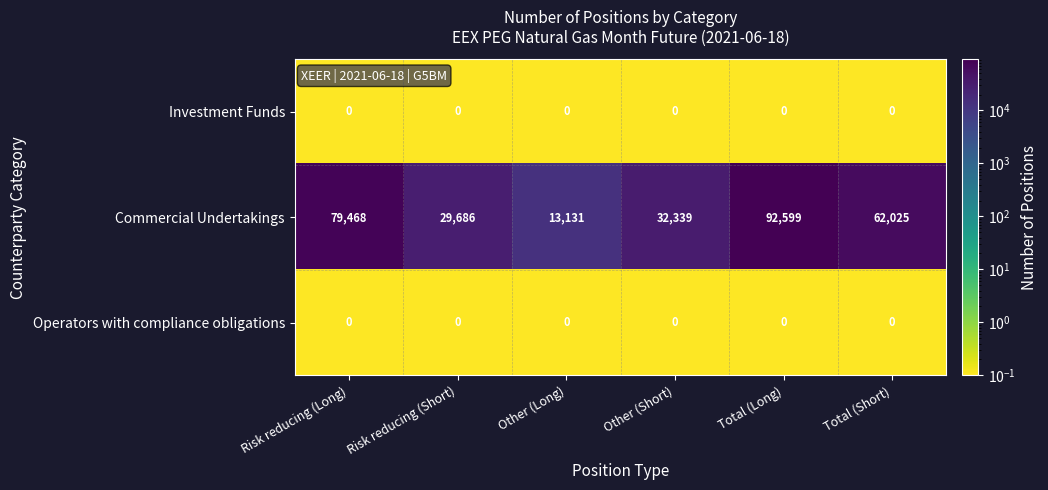

What is the difference between the Commercial Undertakings values at Risk reducing (Short) and Risk reducing (Long)?

49782